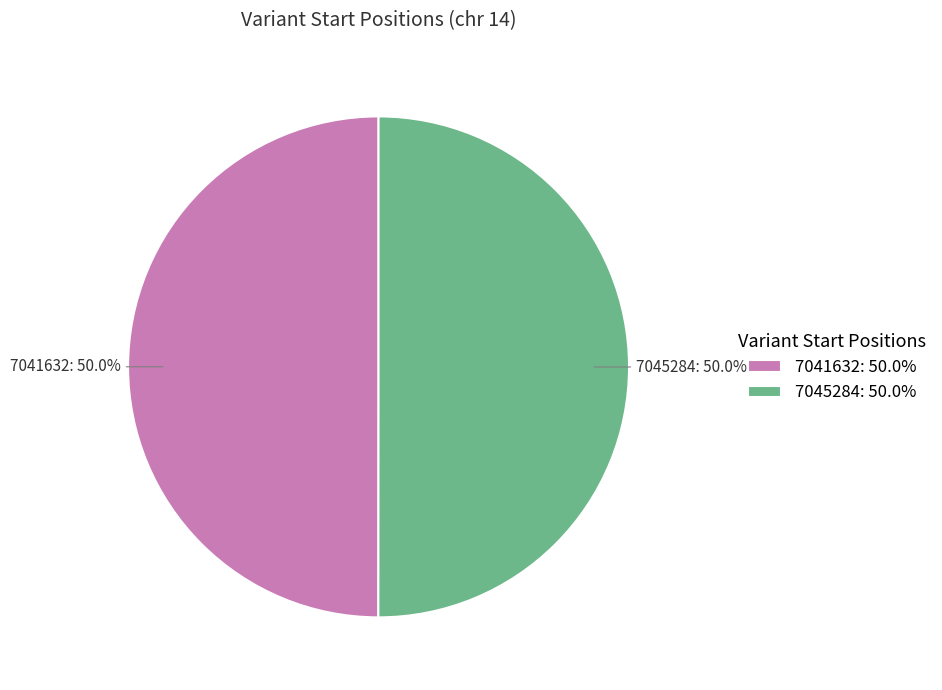

Count the number of slices in the pie.

2